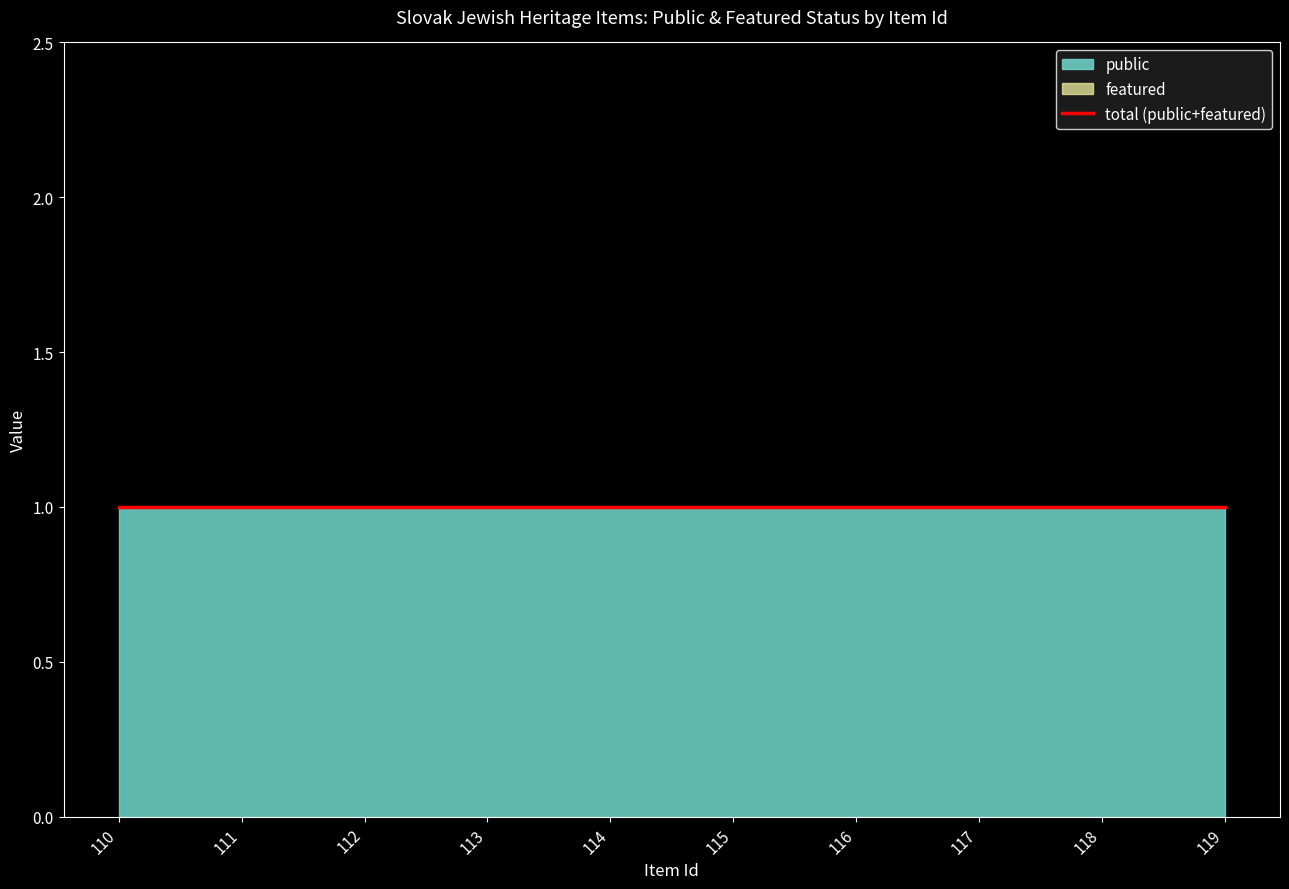

Reading left to right, extract all data points from this chart.

public: 1	1	1	1	1	1	1	1	1	1
featured: 0	0	0	0	0	0	0	0	0	0